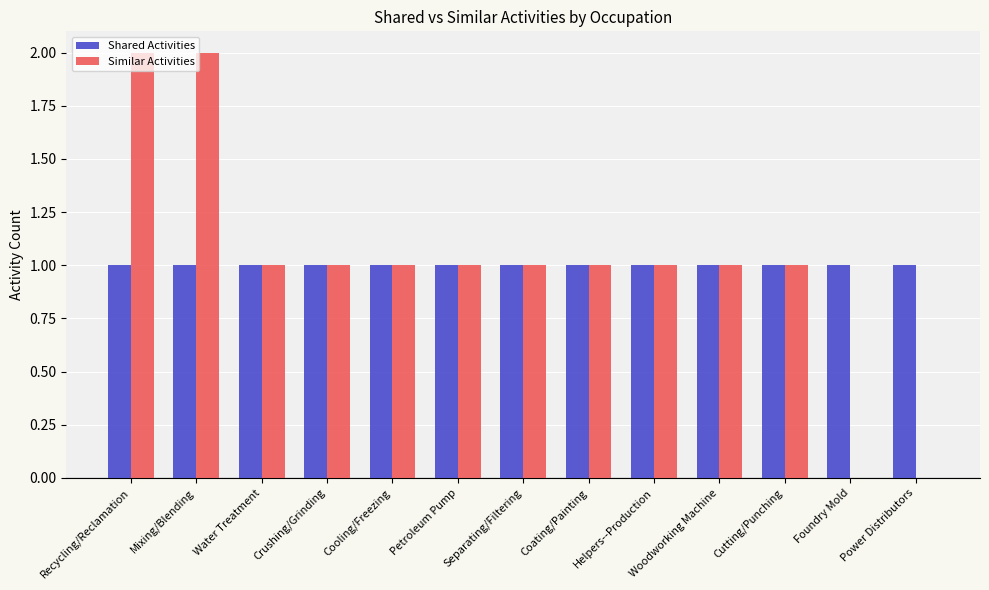

What is the sum of all Shared Activities values?

13